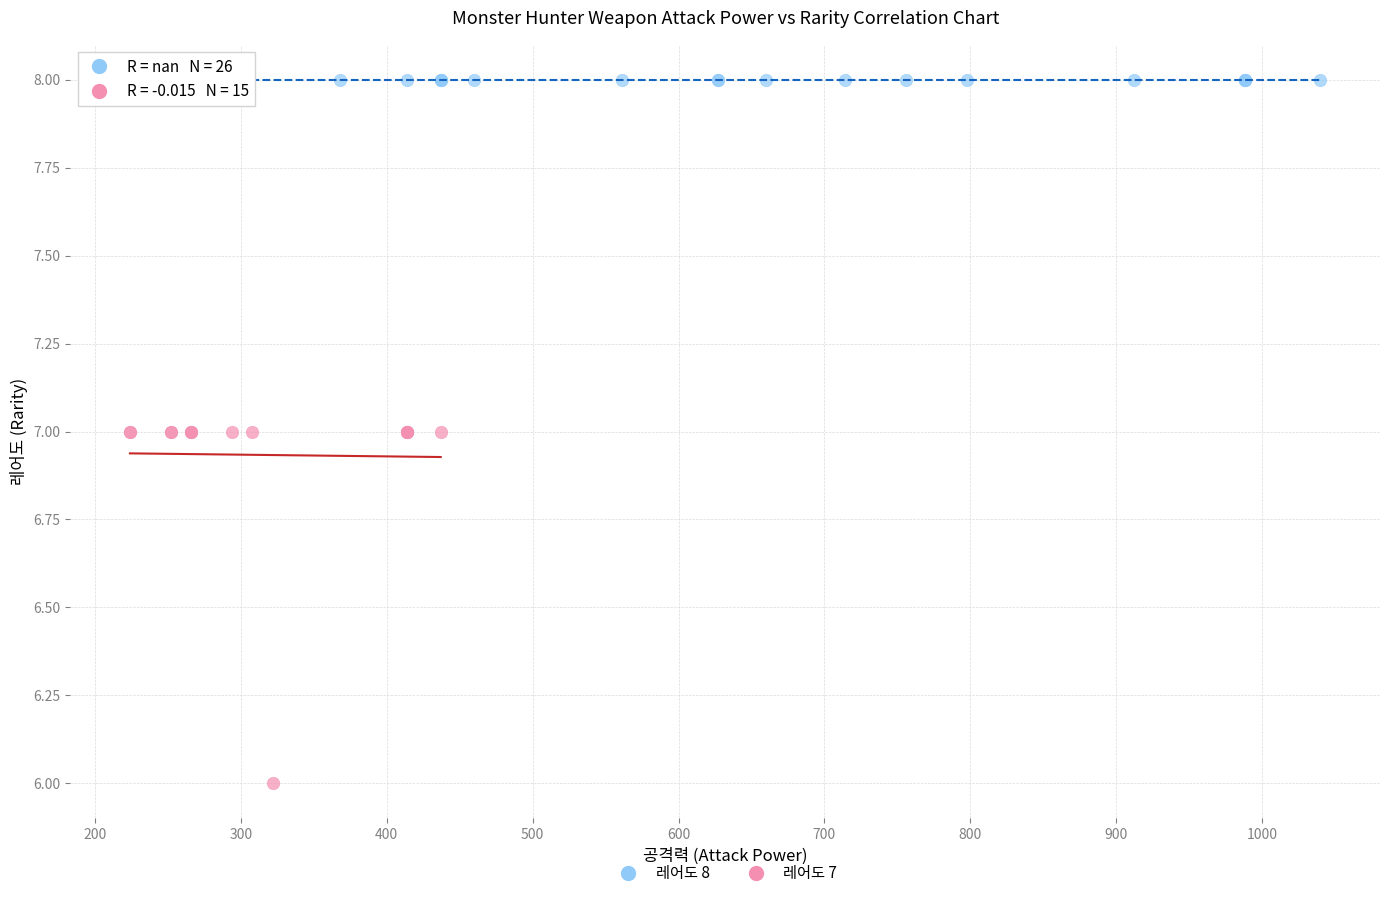

Which series contains the lowest Y value?

레어도 7